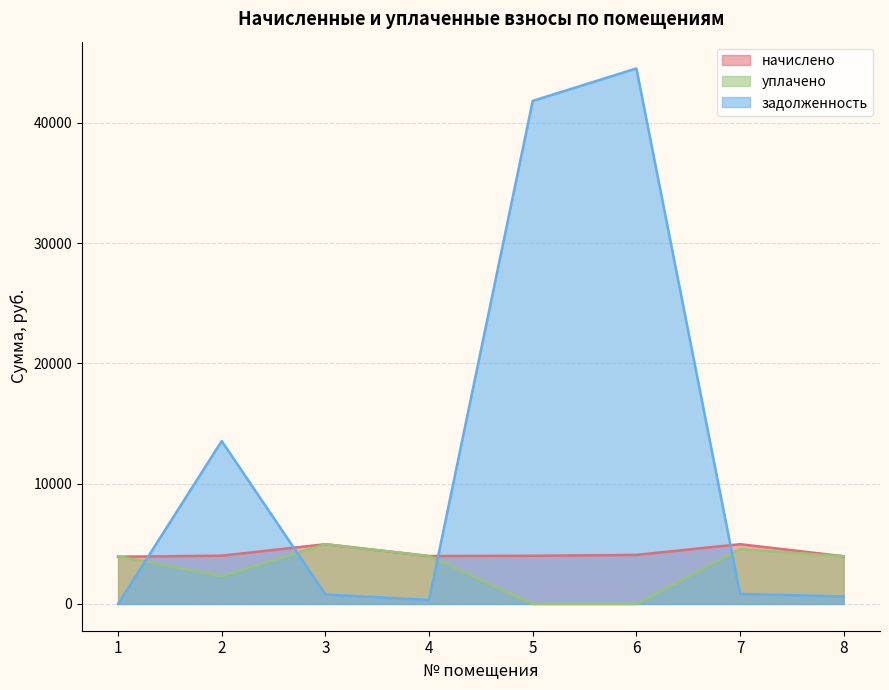

Which category has the lowest value across all series?

5